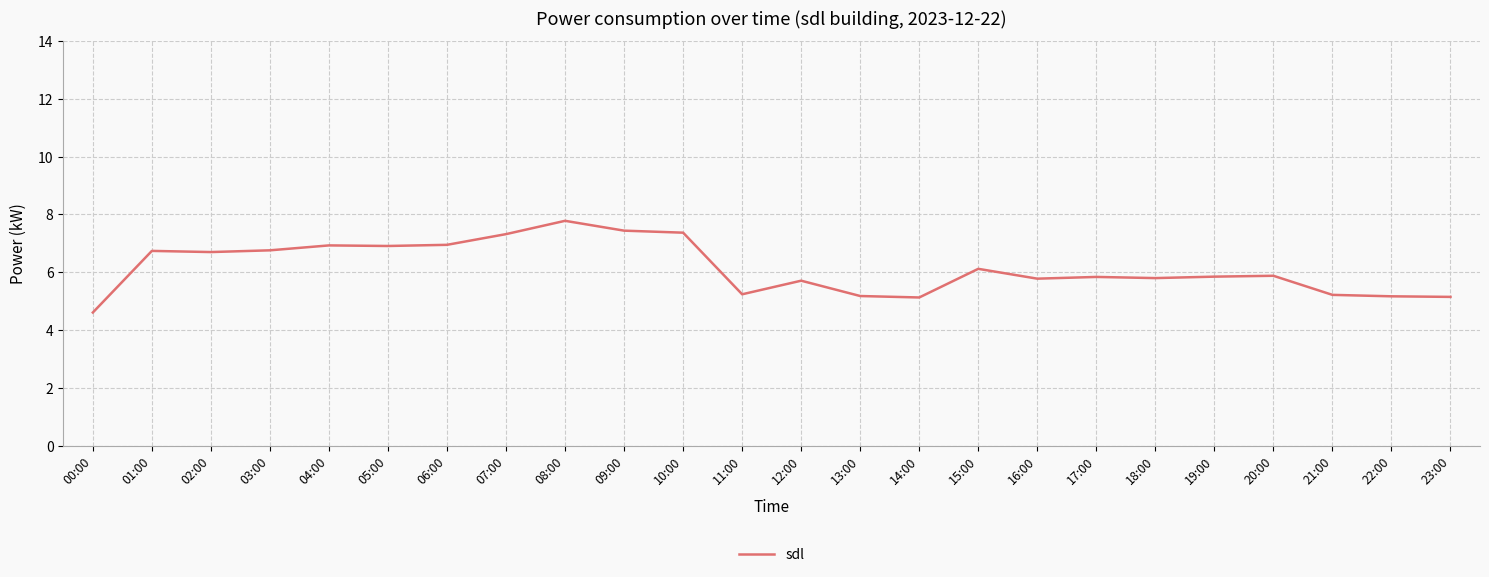

What position from the left is 23:00?

24